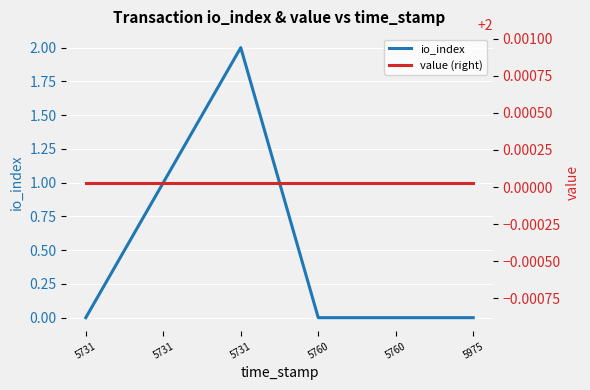

Which series has the largest range (max minus min)?

io_index